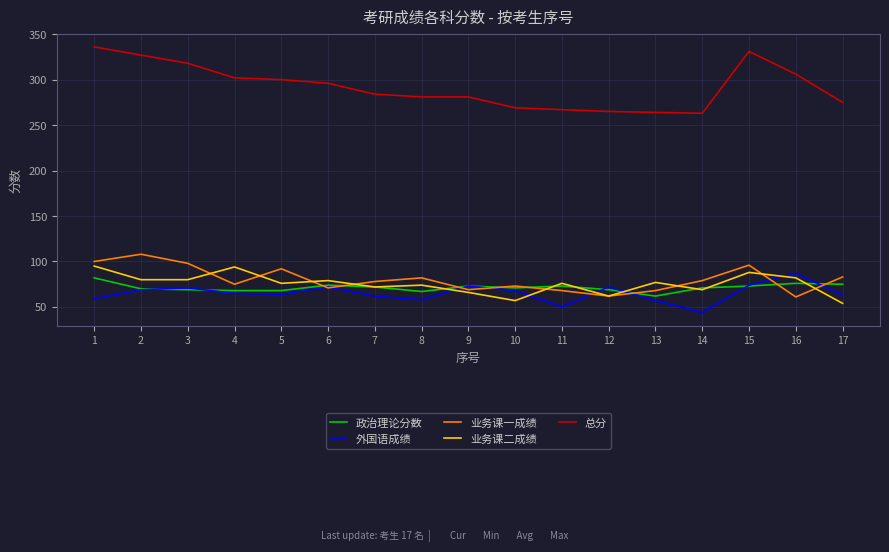

Read the 业务课二成绩 value at 15, to the nearest 10.

90